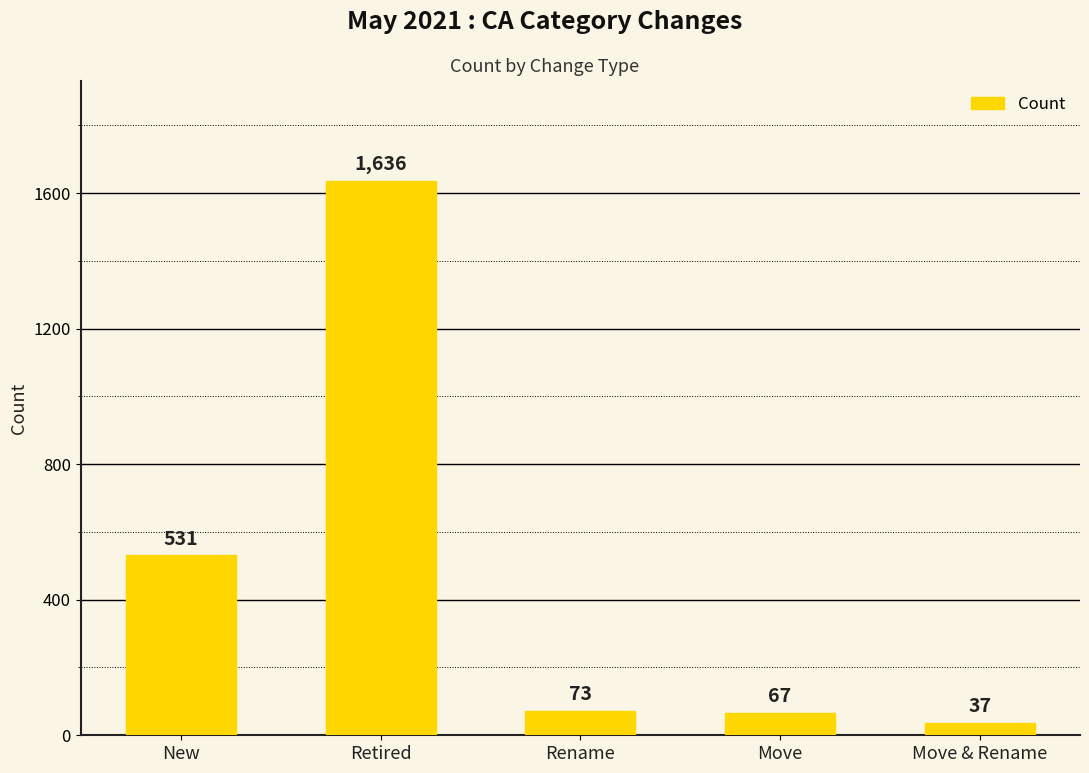

Which has a higher value, Rename or Retired?

Retired